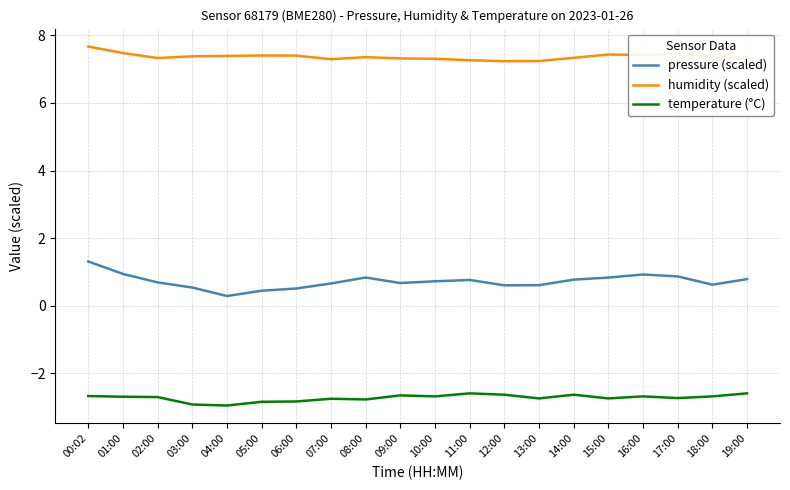

What is the greatest value displayed?

7.7